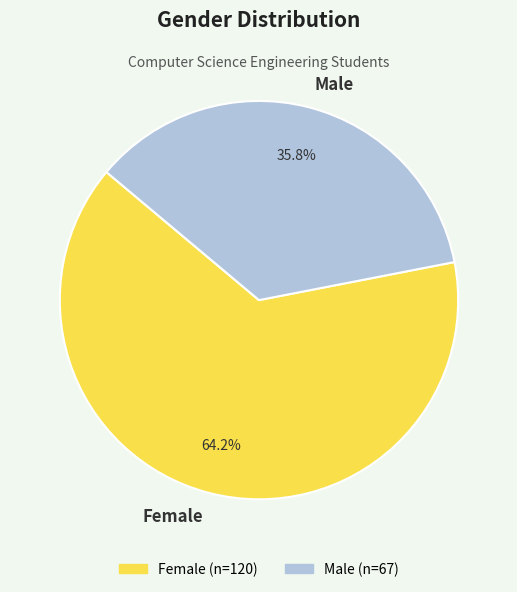

Combined, what portion of the pie is Male and Female?

100.0%